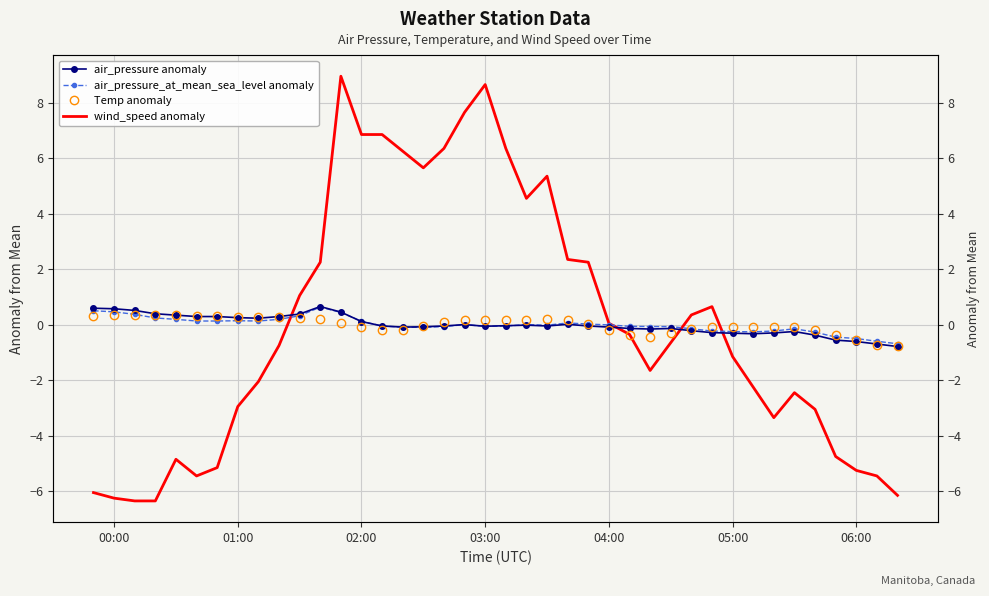

After their last crossing, which series has the higher values: air_pressure anomaly or air_pressure_at_mean_sea_level anomaly?

air_pressure_at_mean_sea_level anomaly